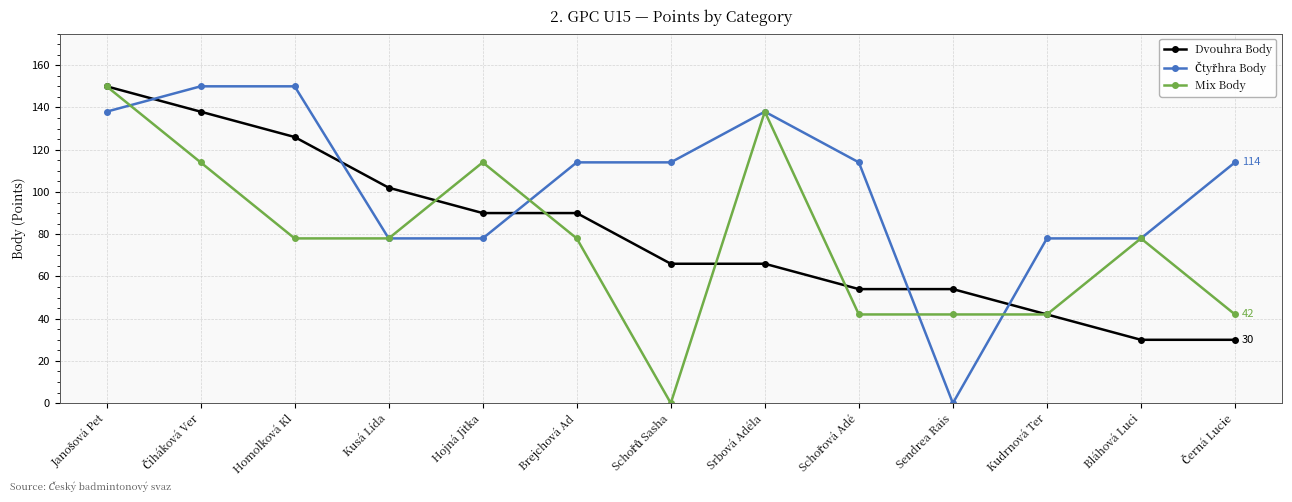

How many Dvouhra Body values are between 54 and 102?

7